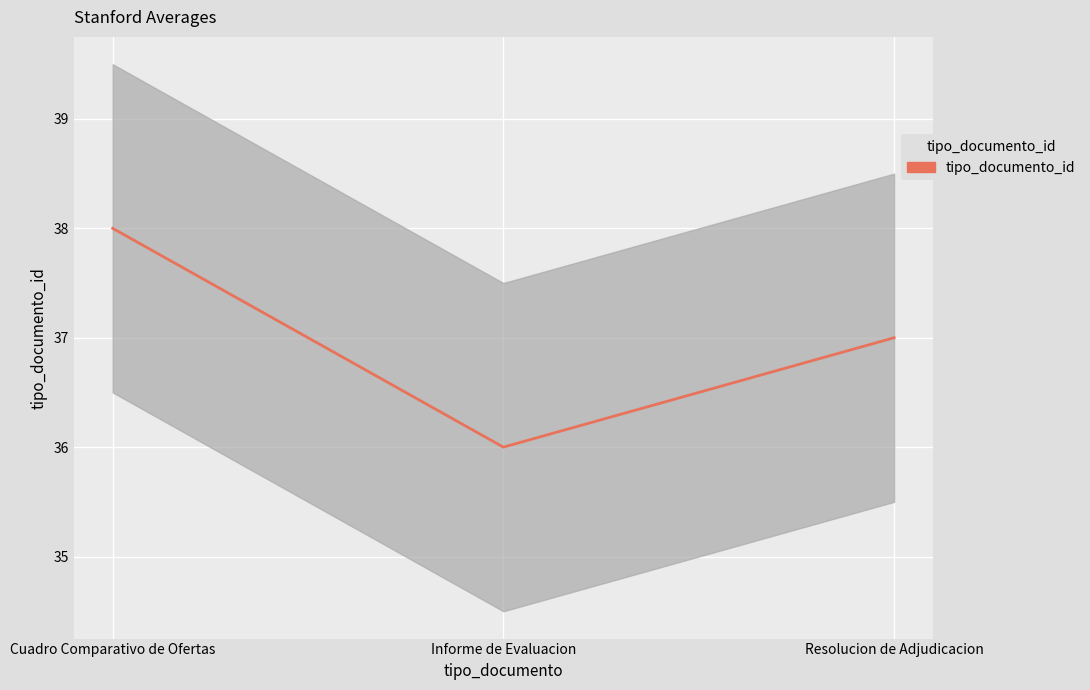

What value does the data have at Informe de Evaluacion?

36